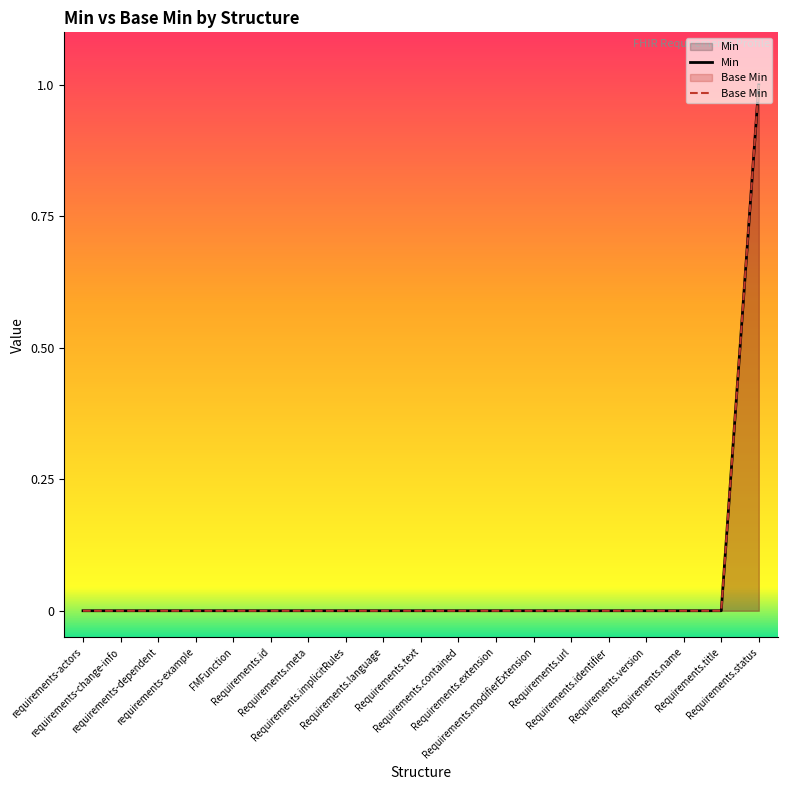

Reading left to right, what are all the values shown in this chart?

Min: 0	0	0	0	0	0	0	0	0	0	0	0	0	0	0	0	0	0	1
Base Min: 0	0	0	0	0	0	0	0	0	0	0	0	0	0	0	0	0	0	1